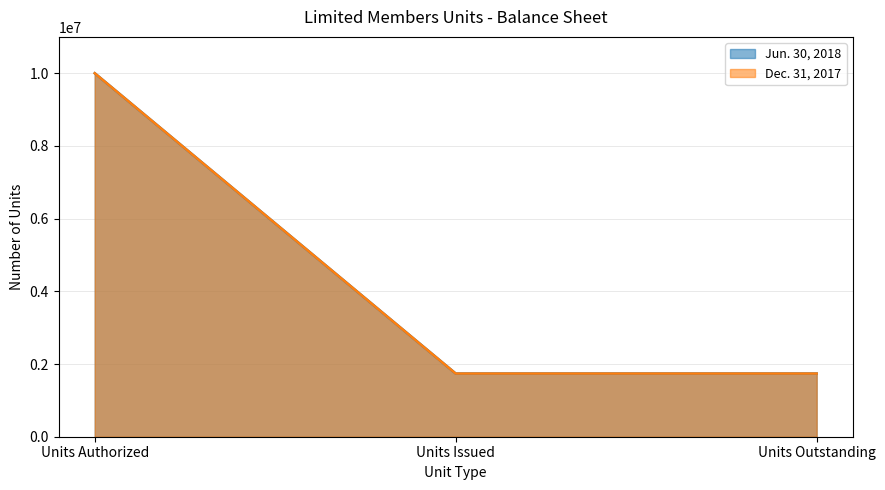

List the labels in order of Dec. 31, 2017 value, smallest first.

Units Issued, Units Outstanding, Units Authorized